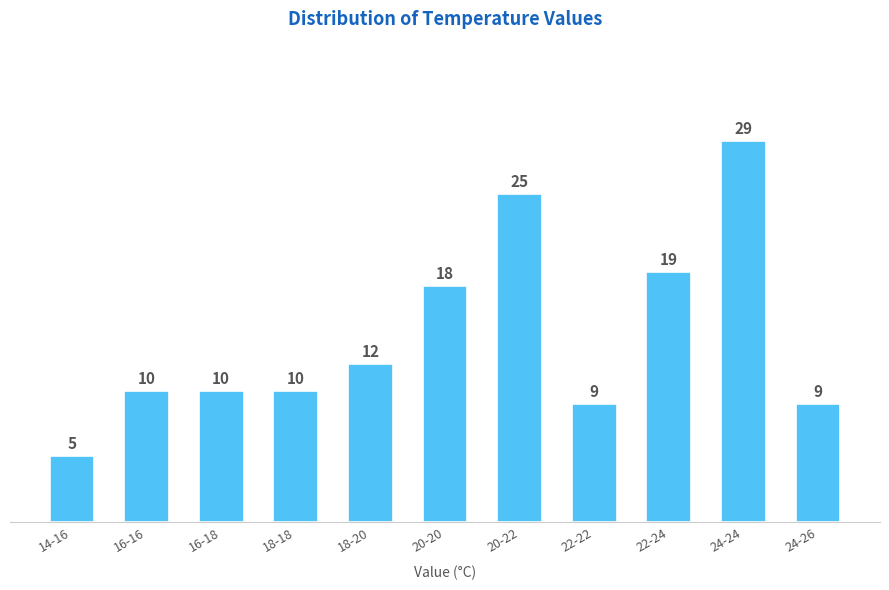

Reading left to right, transcribe all the data shown in this chart.

5	10	10	10	12	18	25	9	19	29	9